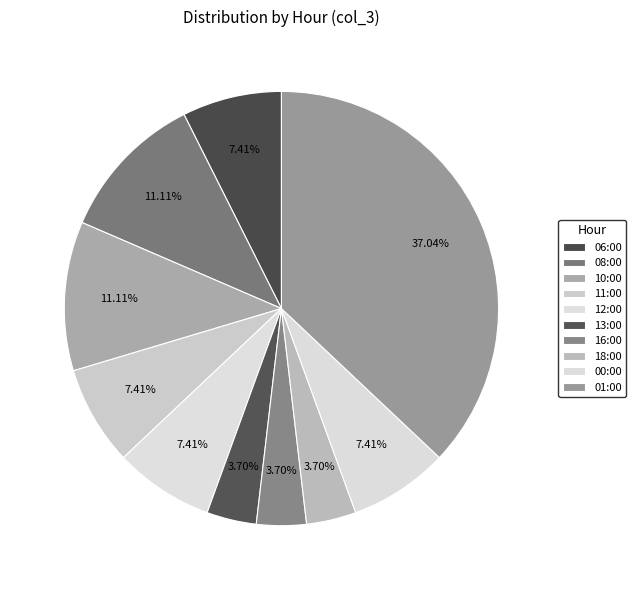

Count the number of slices in the pie.

10